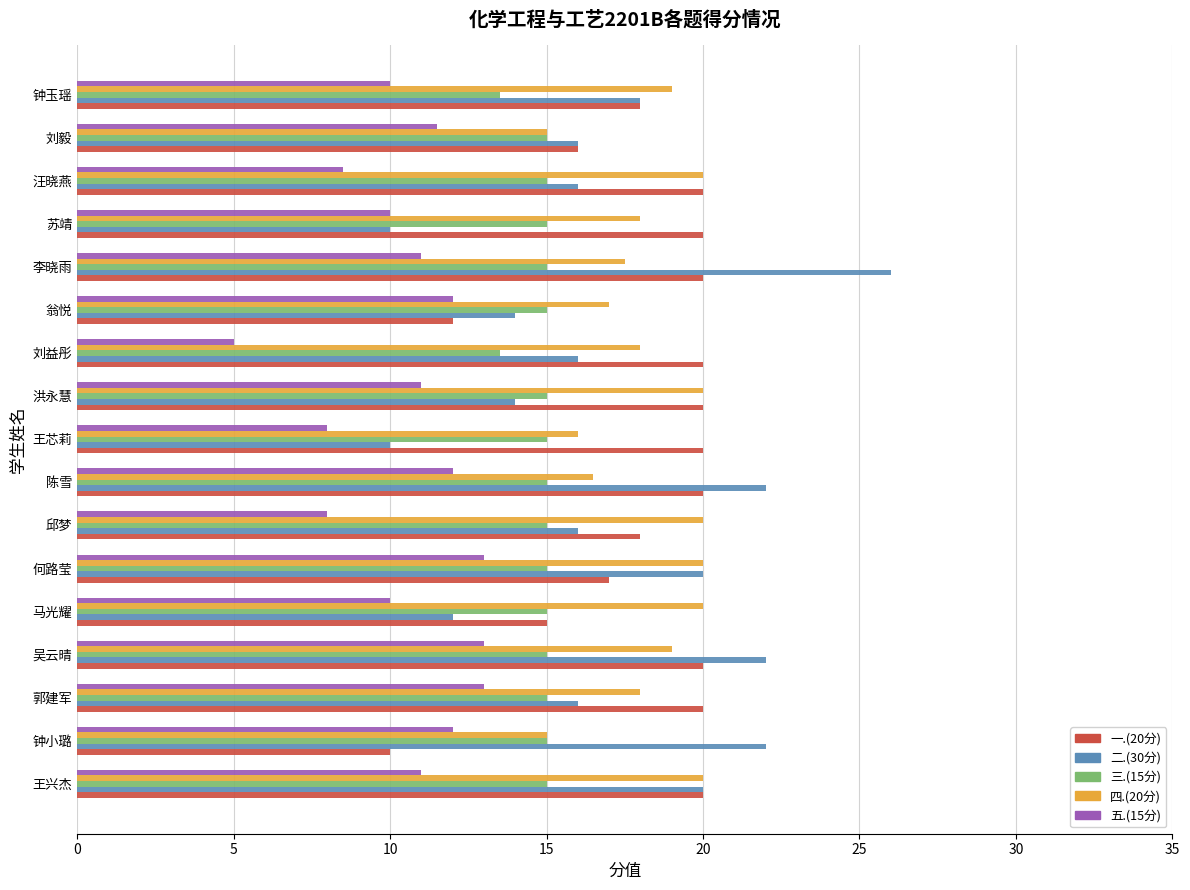

What is the difference between the maximum and minimum values in the 五.(15分) series?

8.0